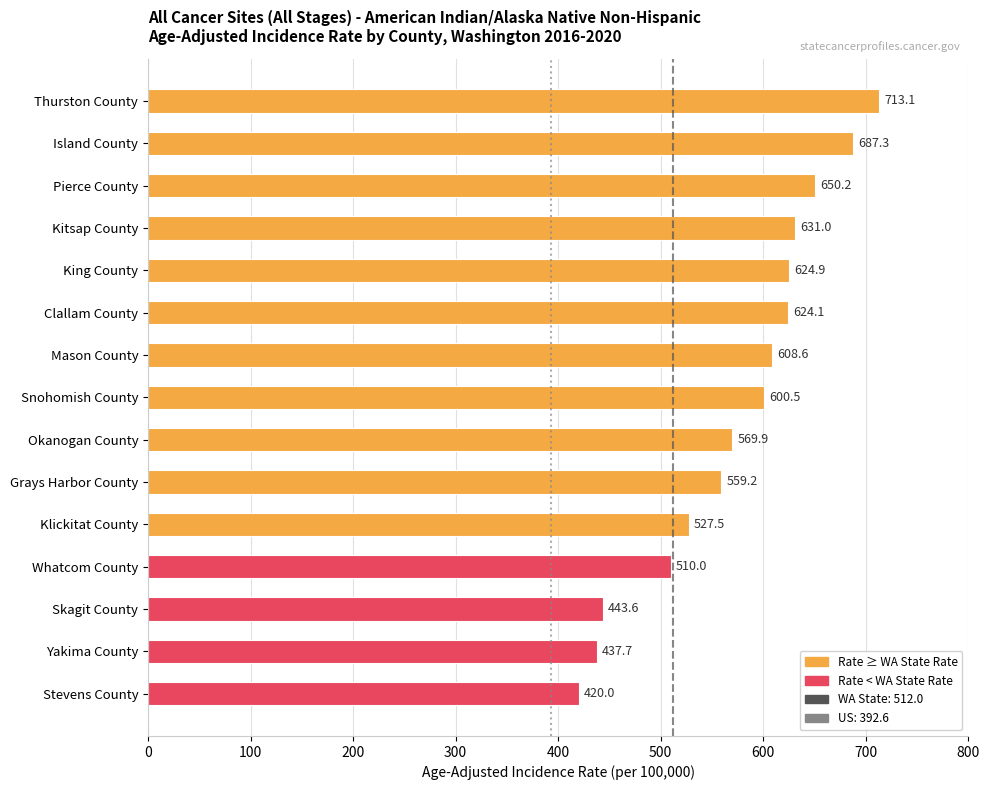

At which label is the value closest to 566?

Okanogan County